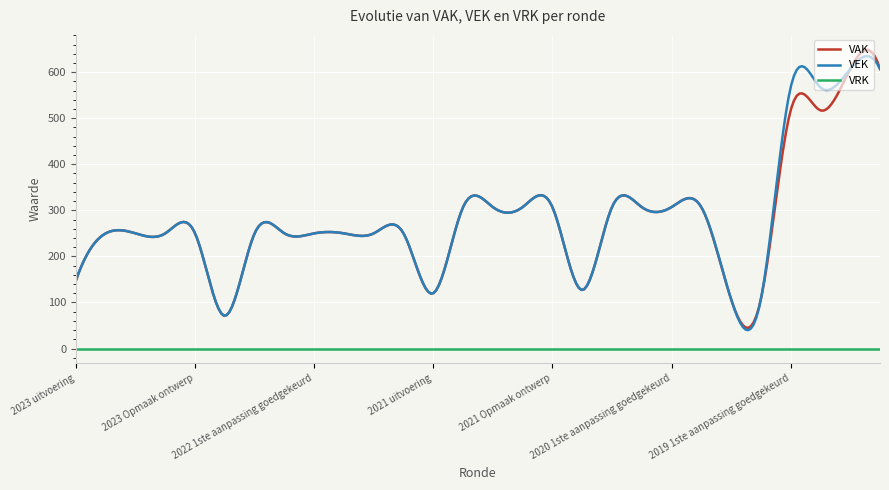

What is the maximum value shown in the chart?

648.5